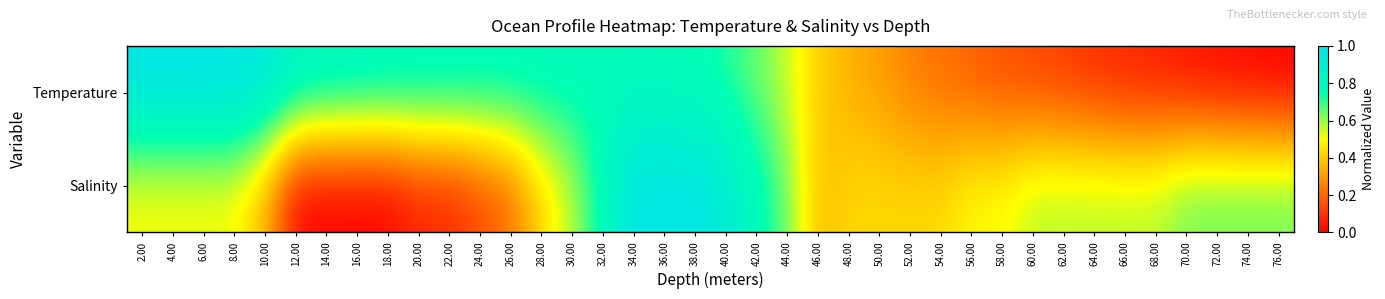

At which category is the sum across all series the highest?

34.00